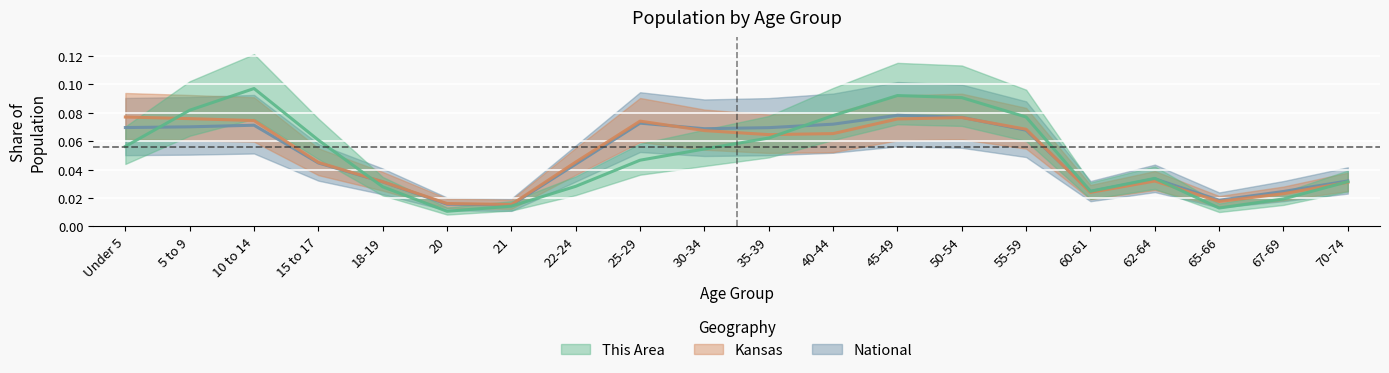

List the labels in order of National value, largest first.

45-49, 50-54, 25-29, 40-44, 10 to 14, 5 to 9, Under 5, 35-39, 30-34, 55-59, 15 to 17, 22-24, 62-64, 70-74, 18-19, 67-69, 60-61, 65-66, 20, 21